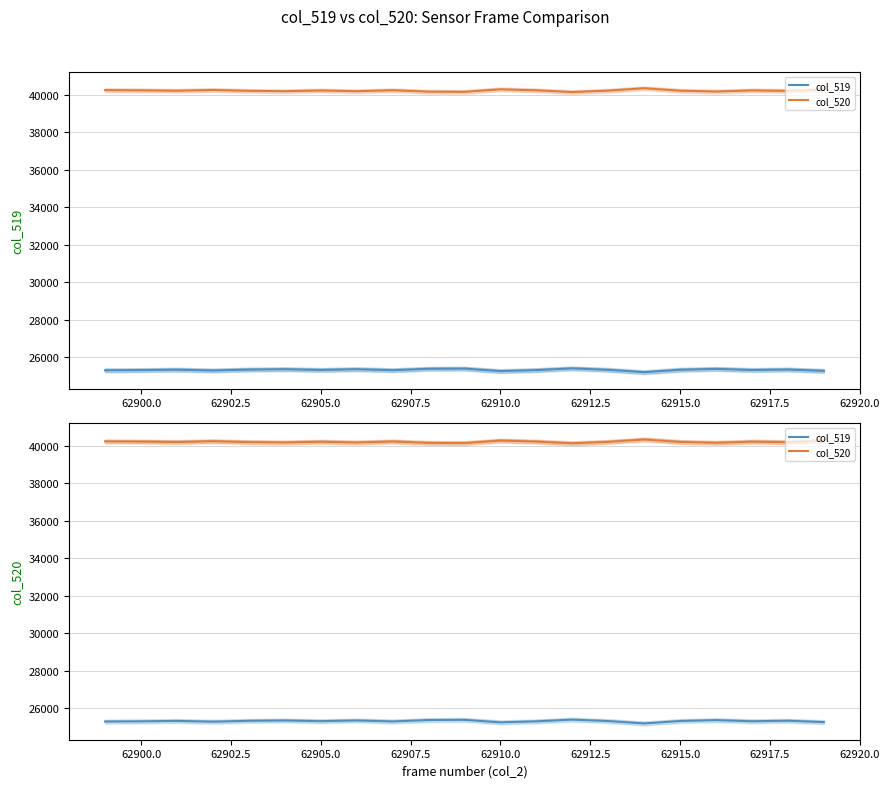

Which series has the widest spread of values?

col_519